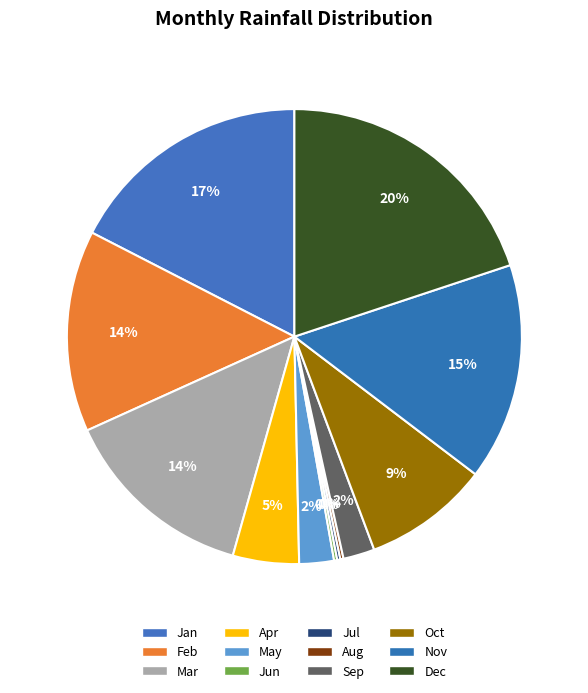

What percentage is NOT represented by Apr?

95.3%